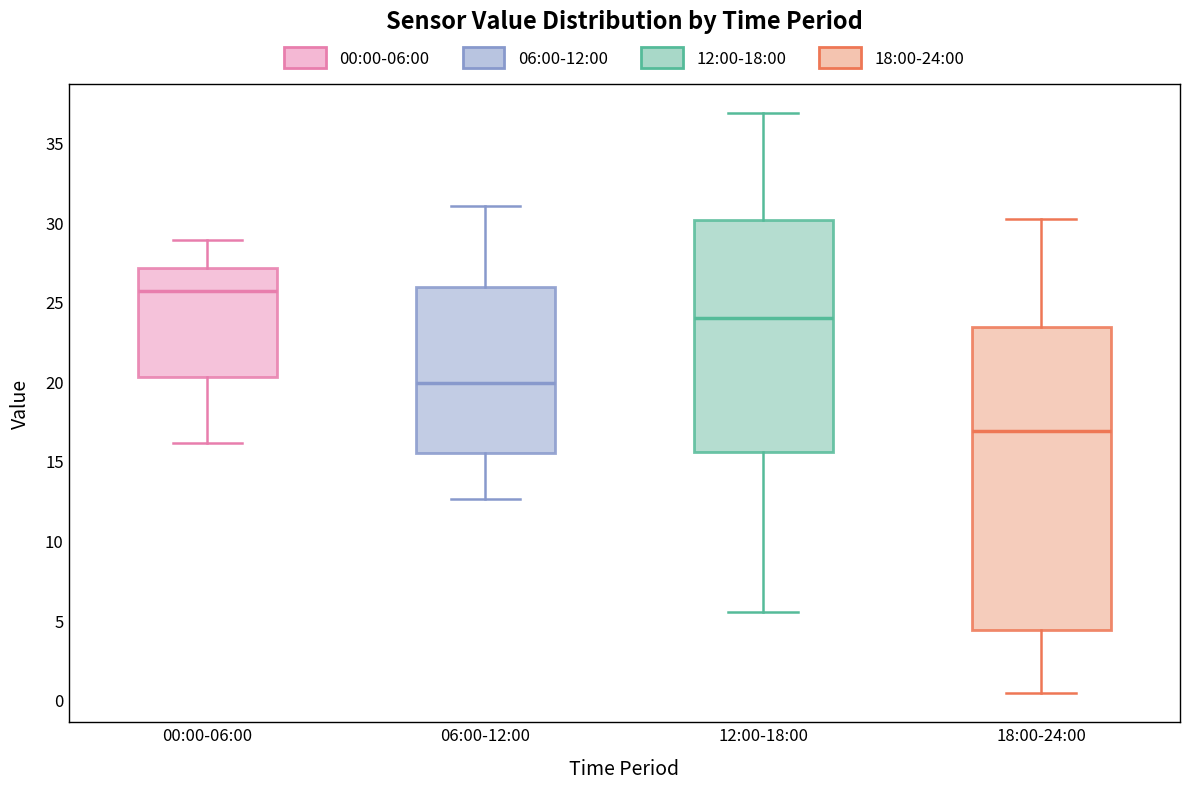

Which box's median line is the highest?

00:00-06:00